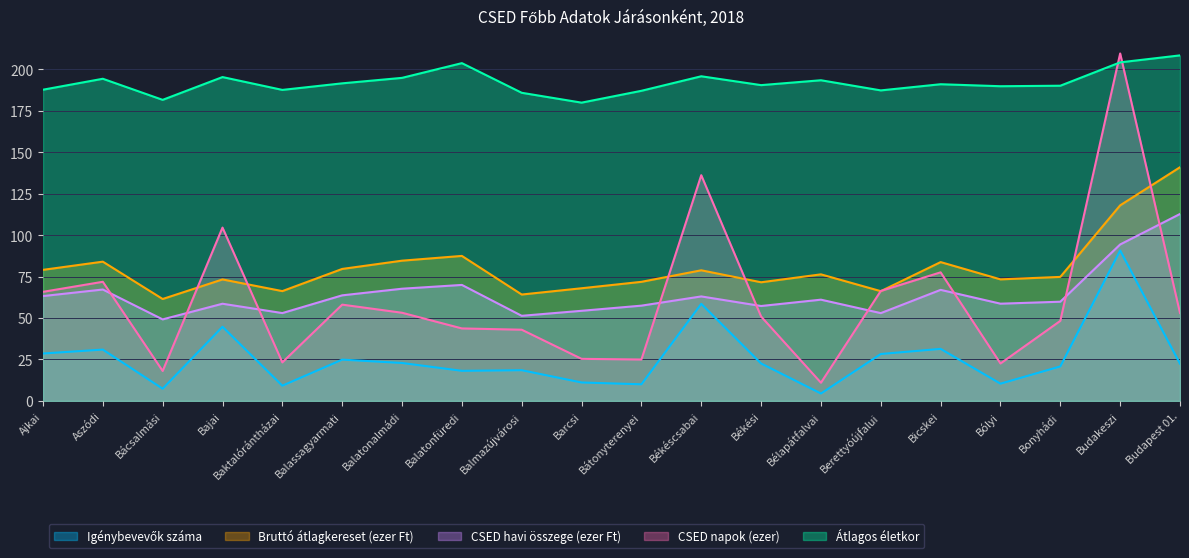

At which label does CSED napok (ezer) reach its minimum?

Bélapátfalvai